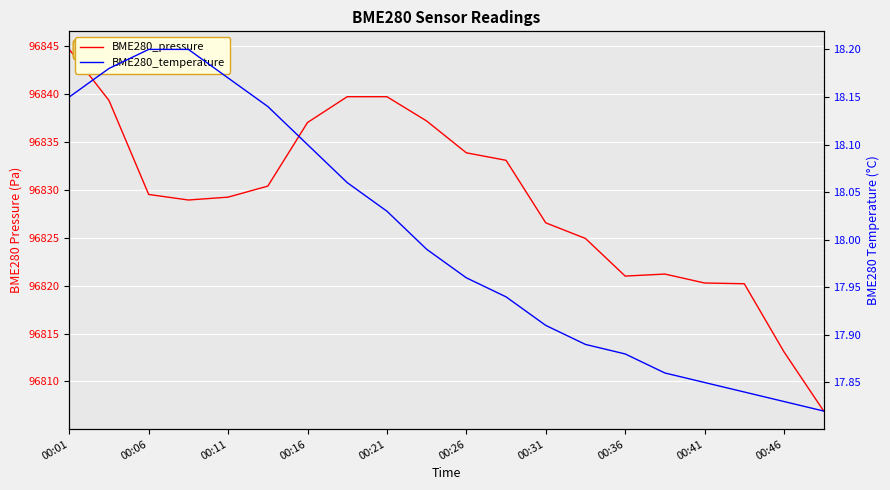

What value does the BME280_temperature series have at 15?

17.9